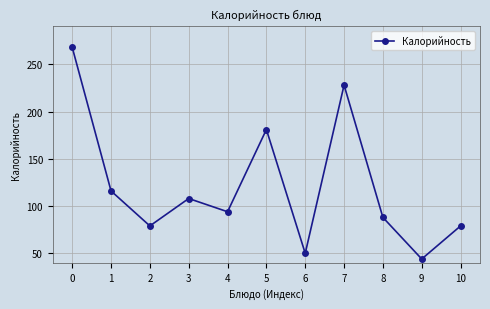

Reading left to right, list all the values displayed in this chart.

268	116	79	108	94	181	50	228	88	44	79